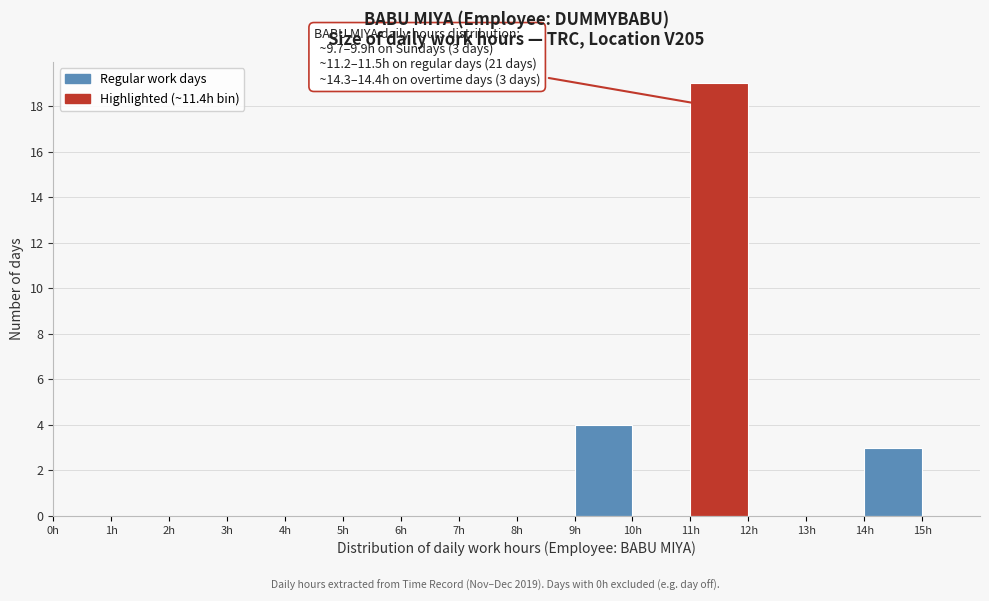

Which range on the x-axis has the tallest bar?

11 to 12